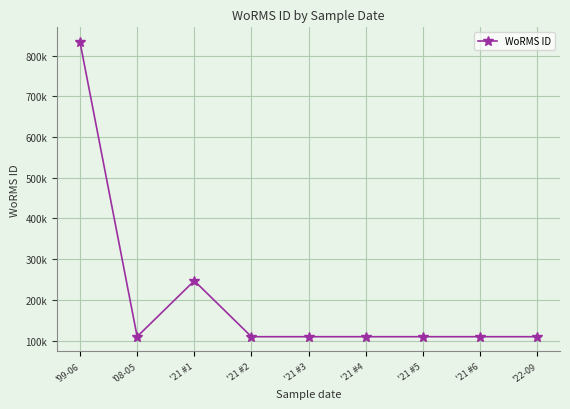

Which label corresponds to the smallest value in the chart?

'21 #4